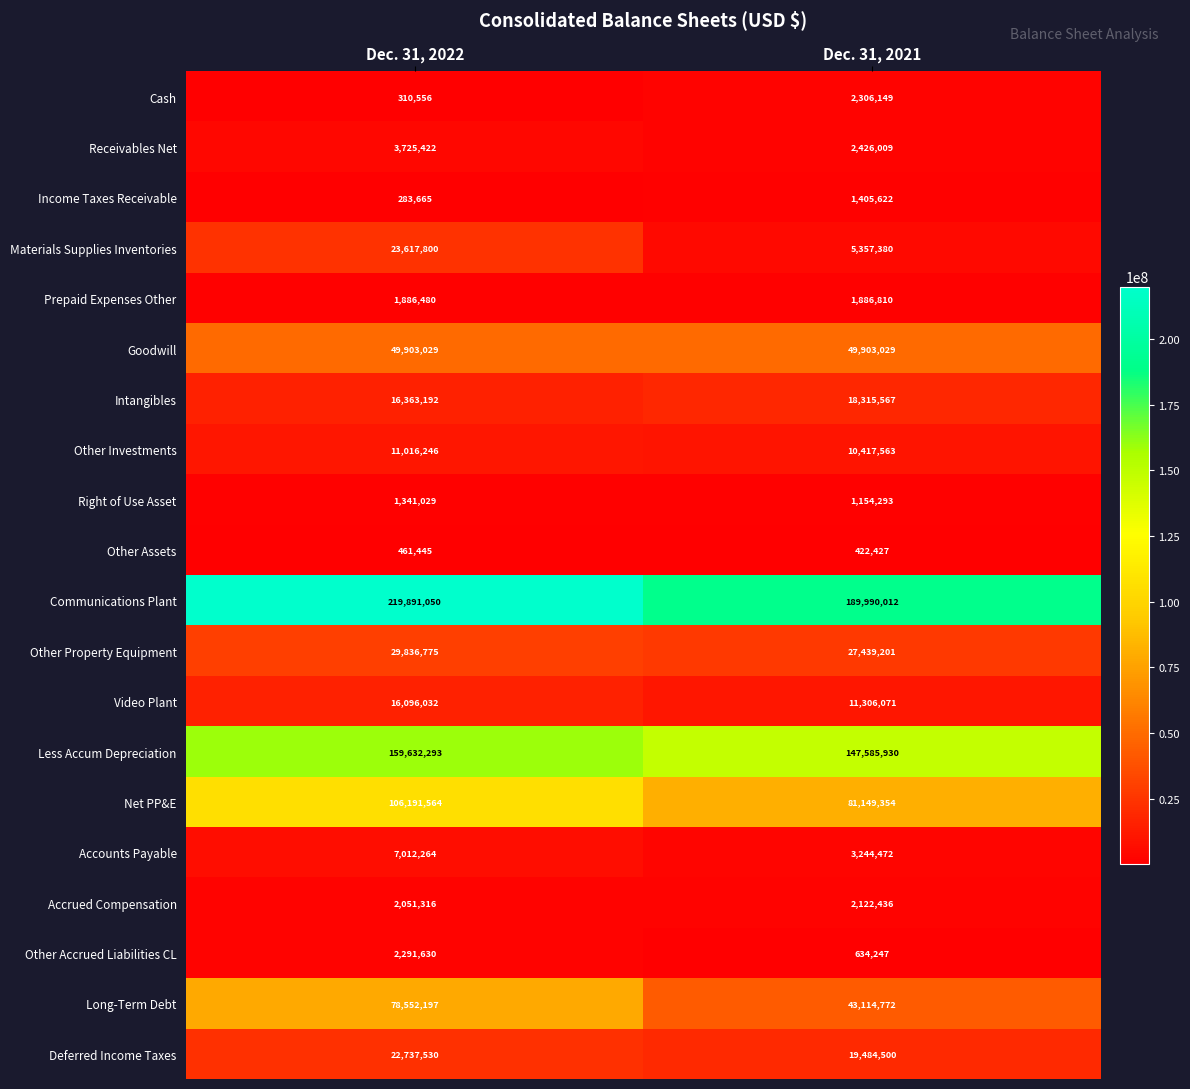

Which series has the largest total across all categories?

Communications Plant